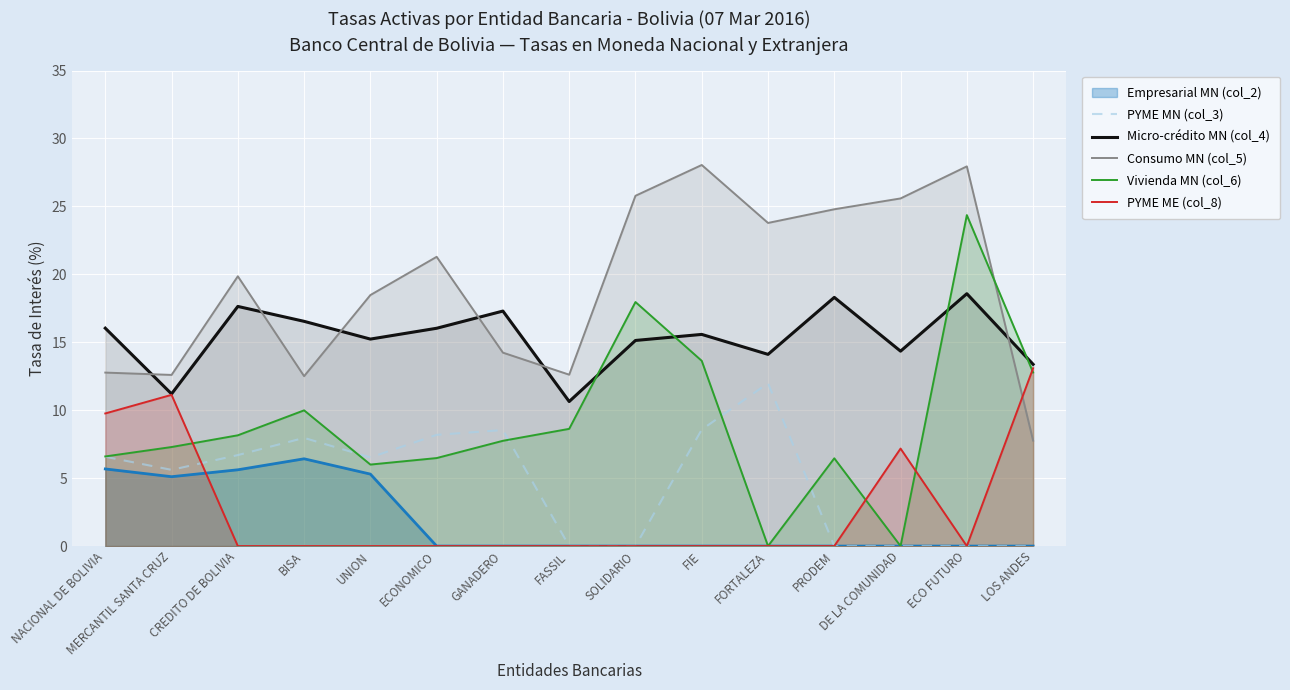

True or false: PYME ME (col_8) and Micro-crédito MN (col_4) cross at least once.

False